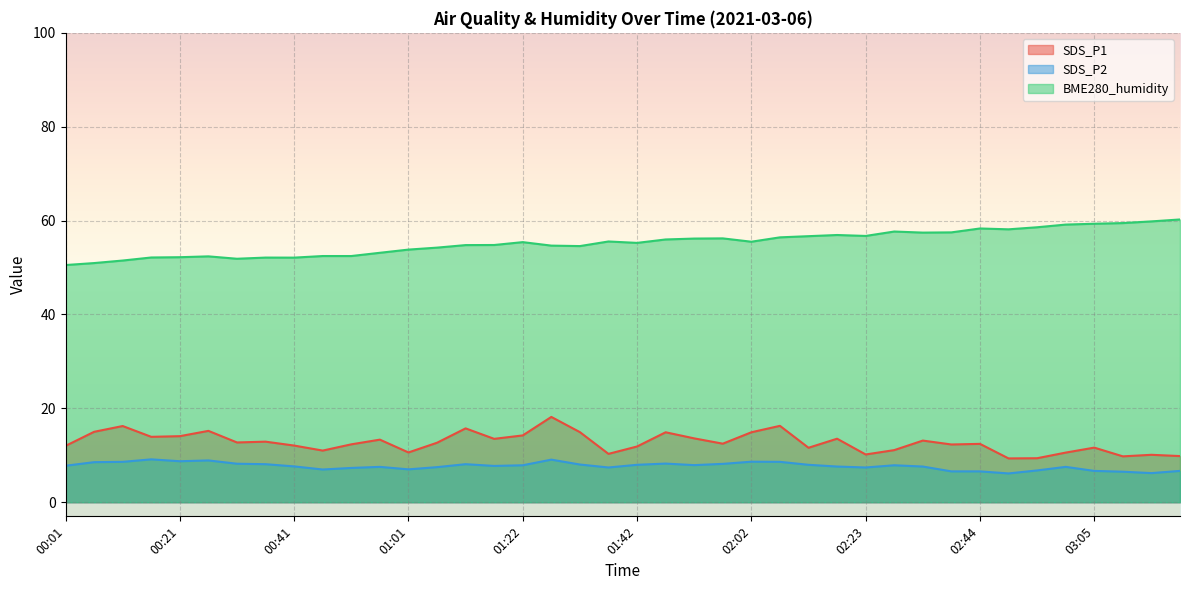

True or false: SDS_P2 and SDS_P1 cross at least once.

False